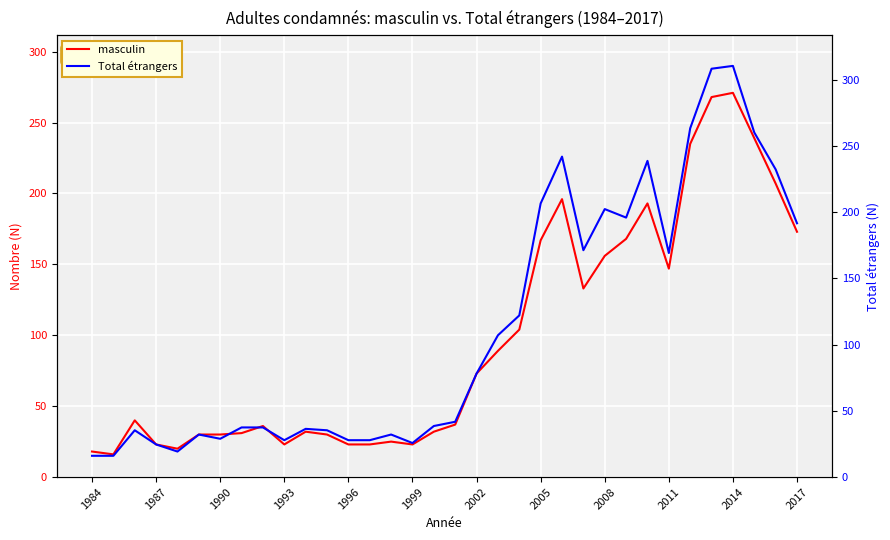

How many values in the masculin series exceed 40?

16